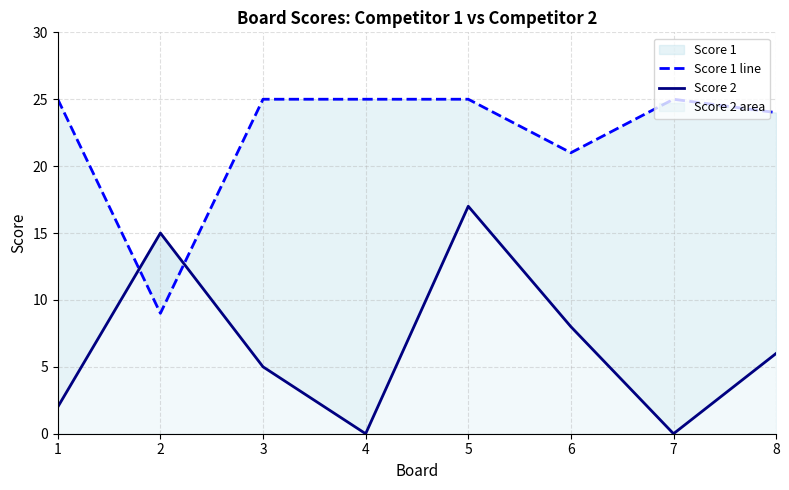

Where is the first local minimum for Score 1 line?

2